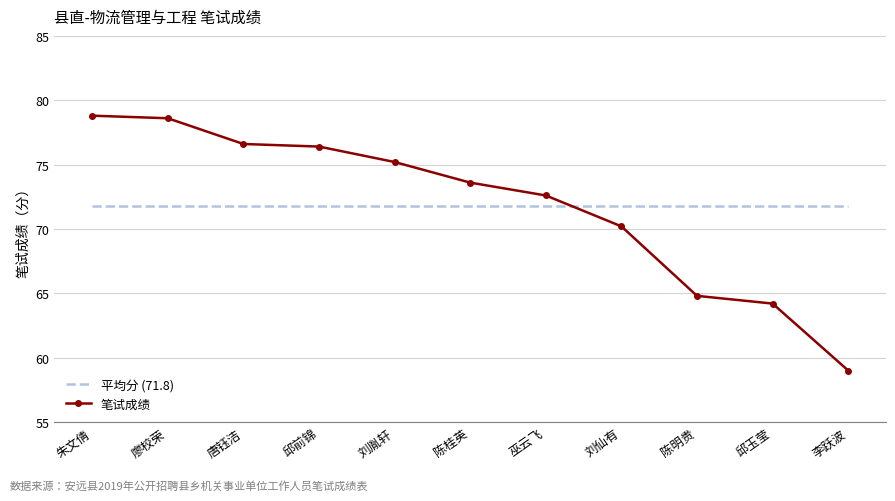

What is the lowest value of the 平均分 (71.8) series?

71.8